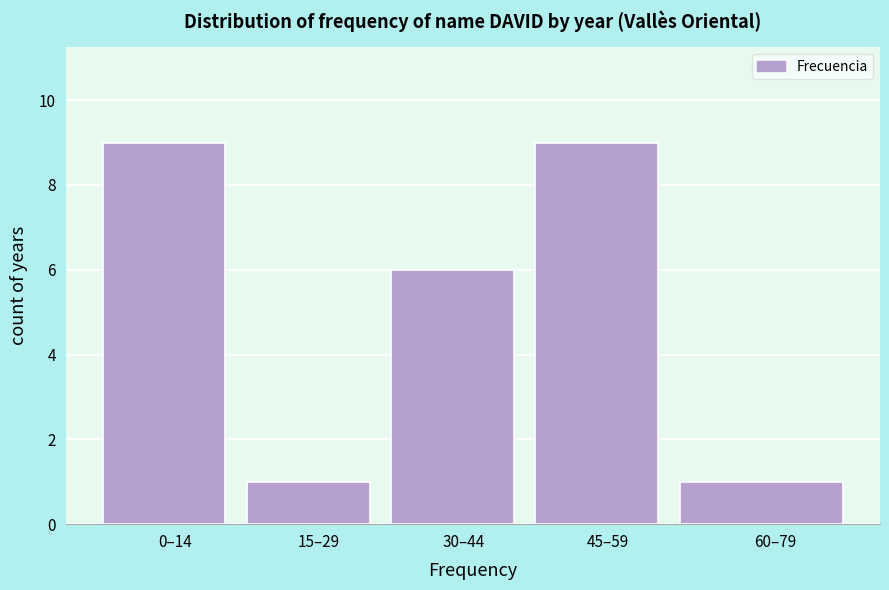

Reading right to left, transcribe all the data shown in this chart.

1	9	6	1	9